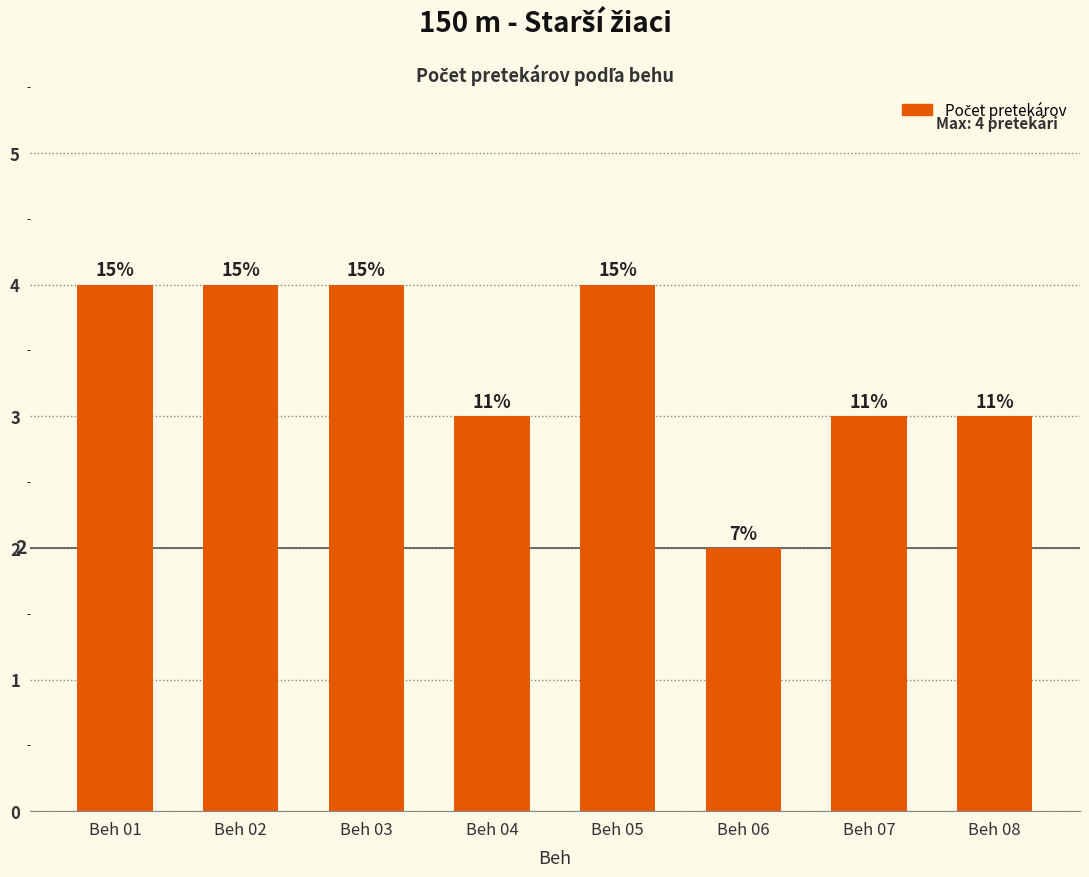

At which label is the value closest to 3?

Beh 04